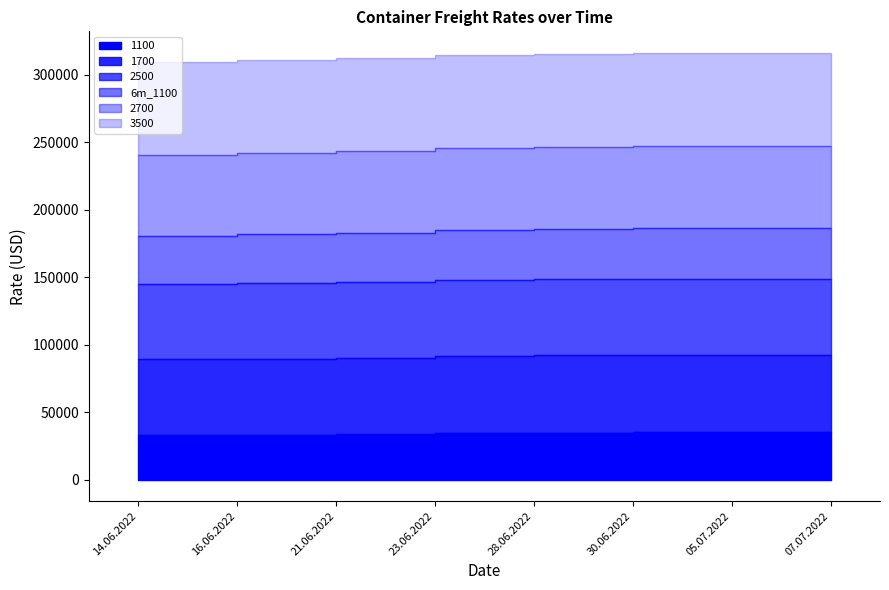

Does the chart display data point markers on the line(s)?

No